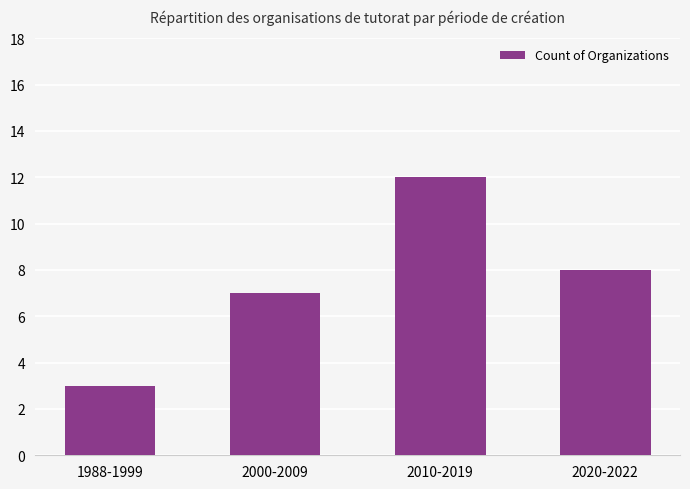

List the labels in order of value, largest first.

2010-2019, 2020-2022, 2000-2009, 1988-1999